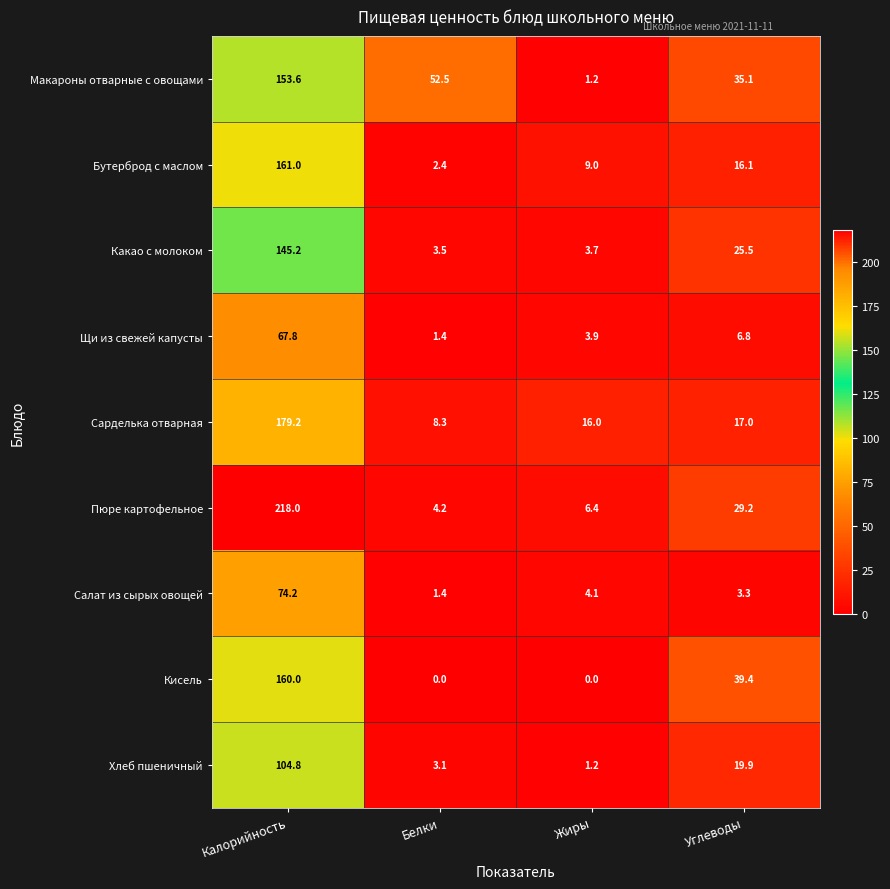

What is the total value across all series at Калорийность?

1263.8